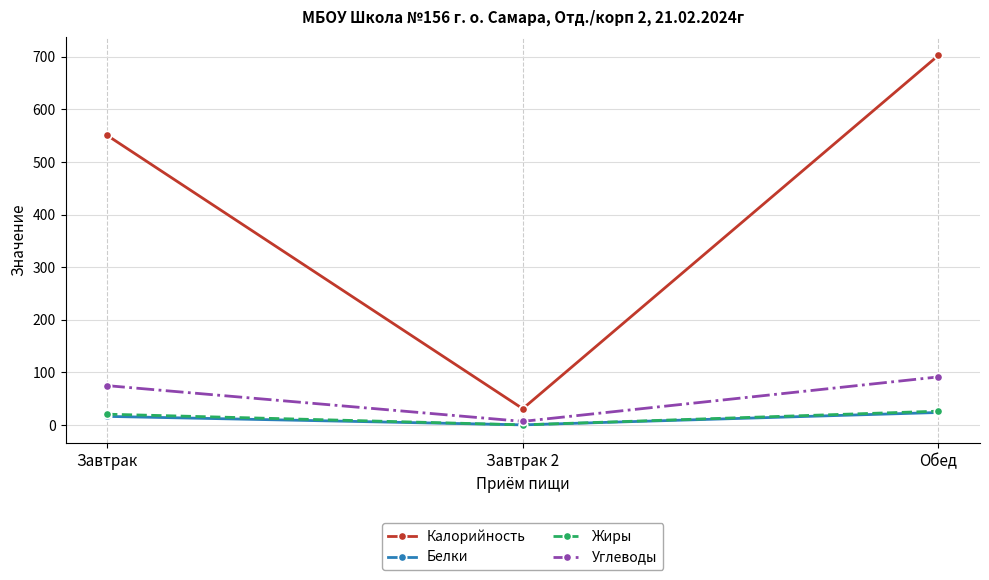

The value of Калорийность at Обед is 702.8. True or false?

True